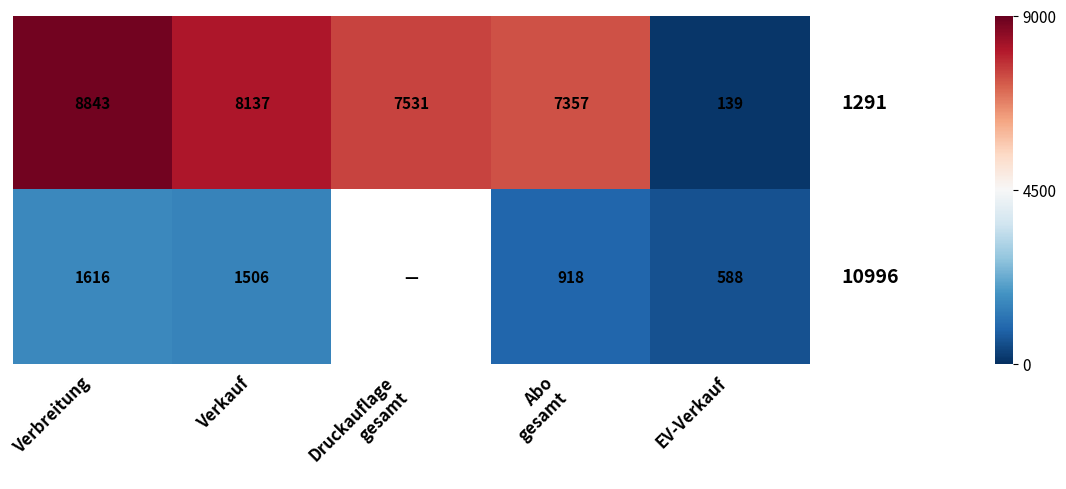

What is the smallest value displayed?

139.0